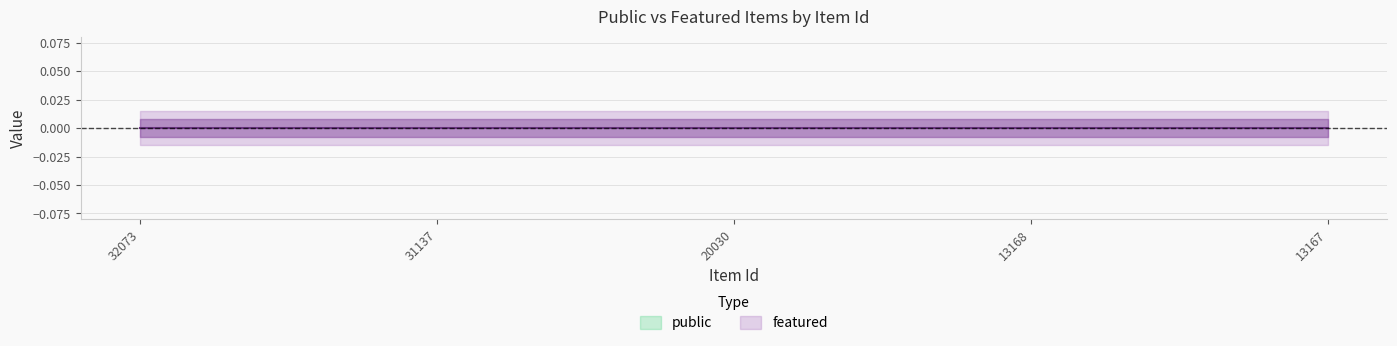

At how many categories does at least one series exceed 0?

5